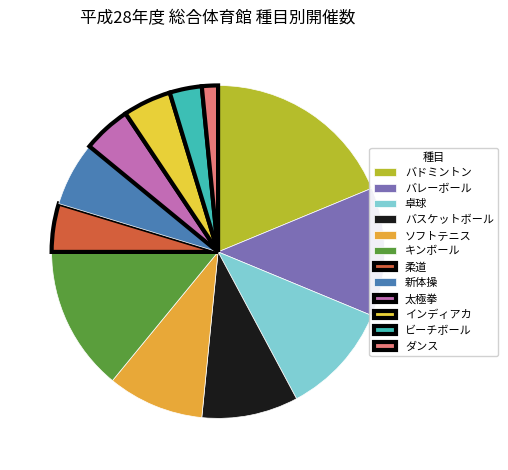

How many segments does this pie chart have?

12